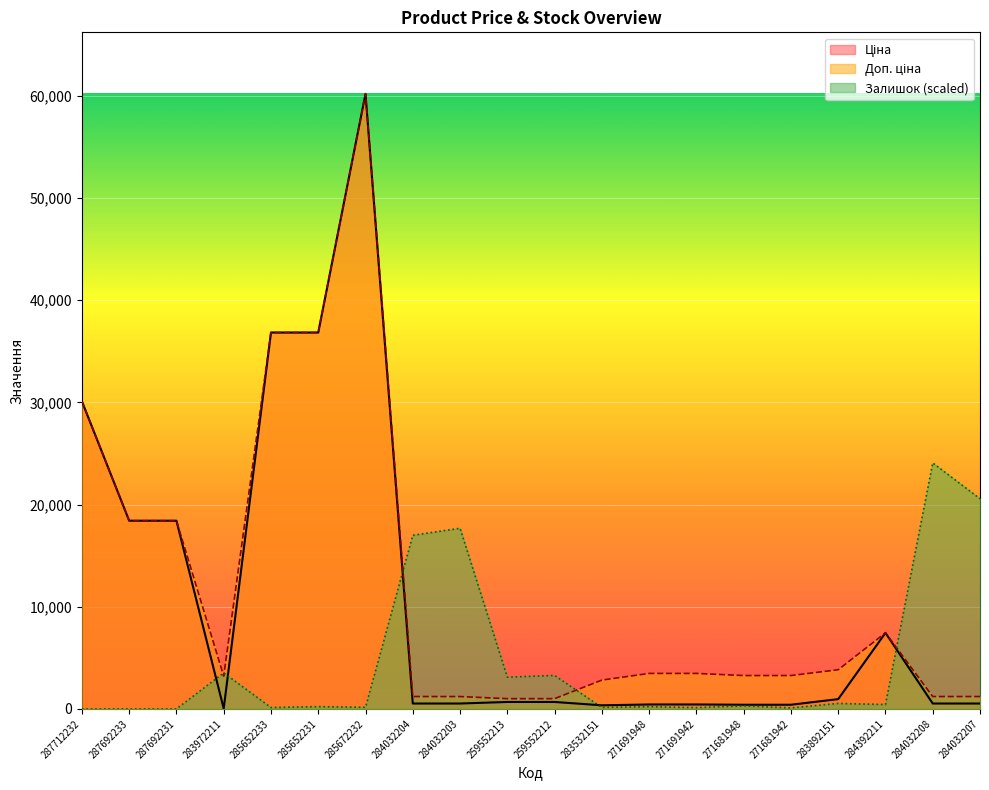

True or false: Ціна and Доп. ціна intersect in this chart.

False